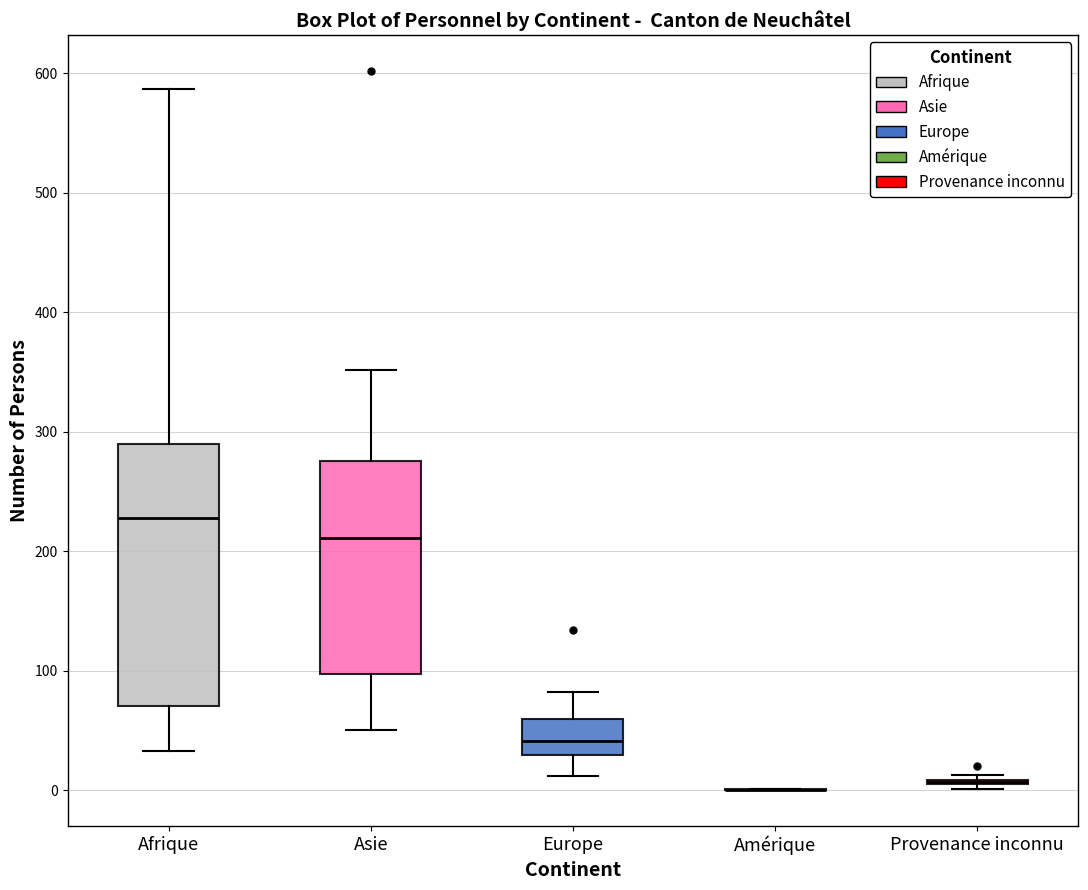

Reading left to right, read every box against the y-axis: the position of its median line, the range the box covers, and the ends of its whiskers. The values are not printed on the chart, so give them approximately, as read against the axis.

Afrique: median 230, box 70 to 290, whiskers 30 to 590
Asie: median 210, box 100 to 280, whiskers 50 to 350
Europe: median 40, box 30 to 60, whiskers 10 to 80
Amérique: box collapsed to a line at 0, whiskers 0 to 0
Provenance inconnu: box collapsed to a line at 10, whiskers 0 to 10